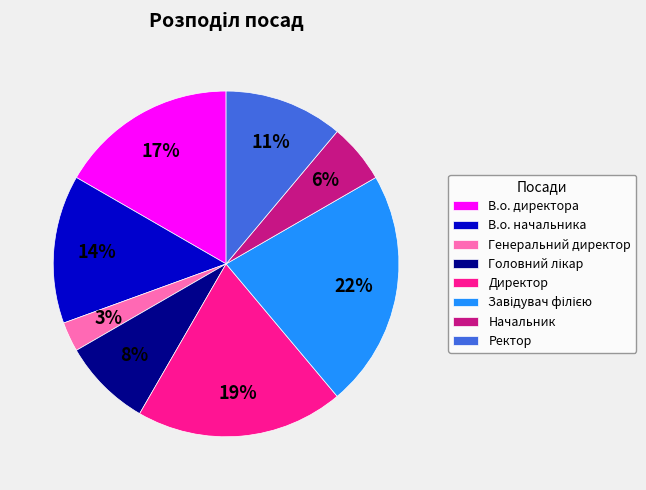

To the nearest percent, what percentage of the pie is Генеральний директор?

3%